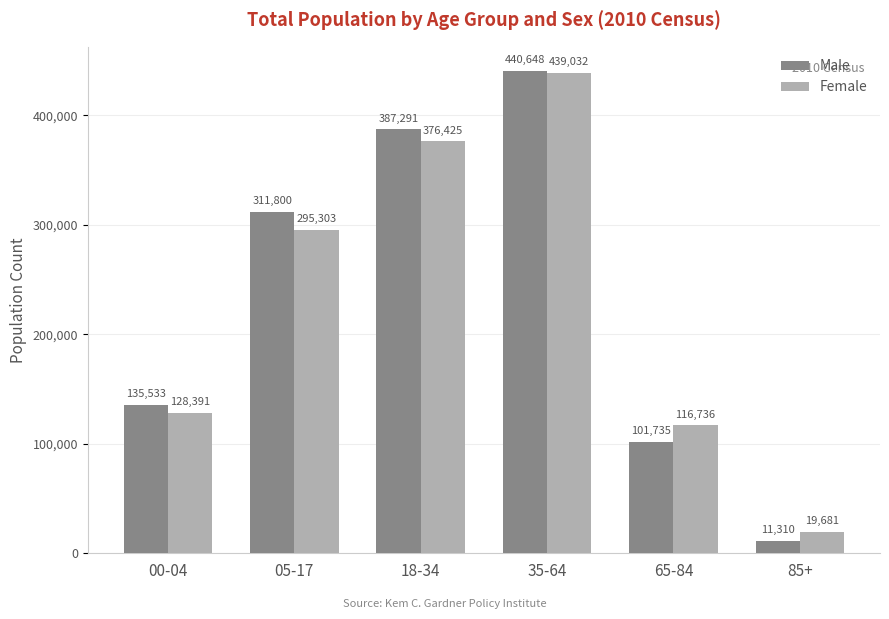

What is the sum of the Female values at 05-17 and 85+?

314984